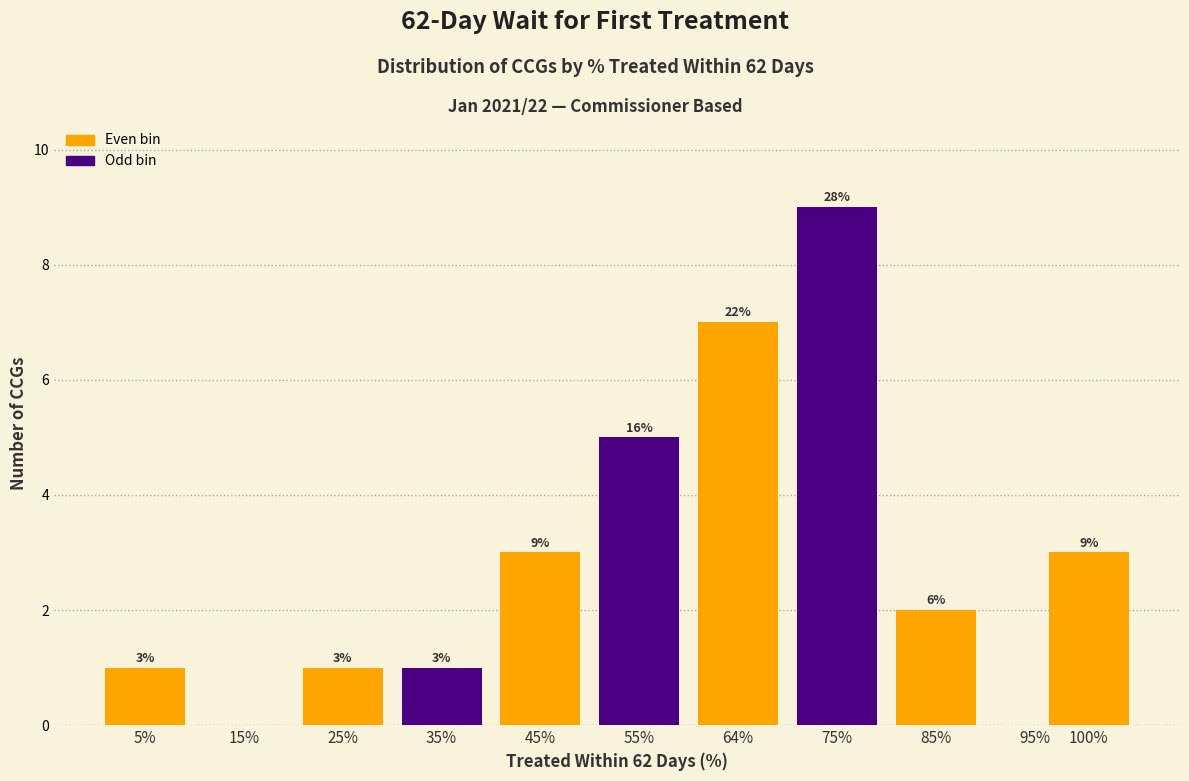

Reading left to right, list all the values displayed in this chart.

5%=1	15%=0	25%=1	35%=1	45%=3	55%=5	64%=7	75%=9	85%=2	95%=0	100%=3